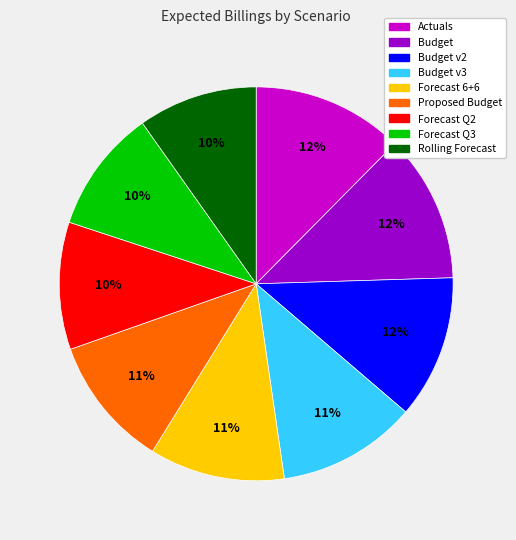

Does any single category account for the majority?

No